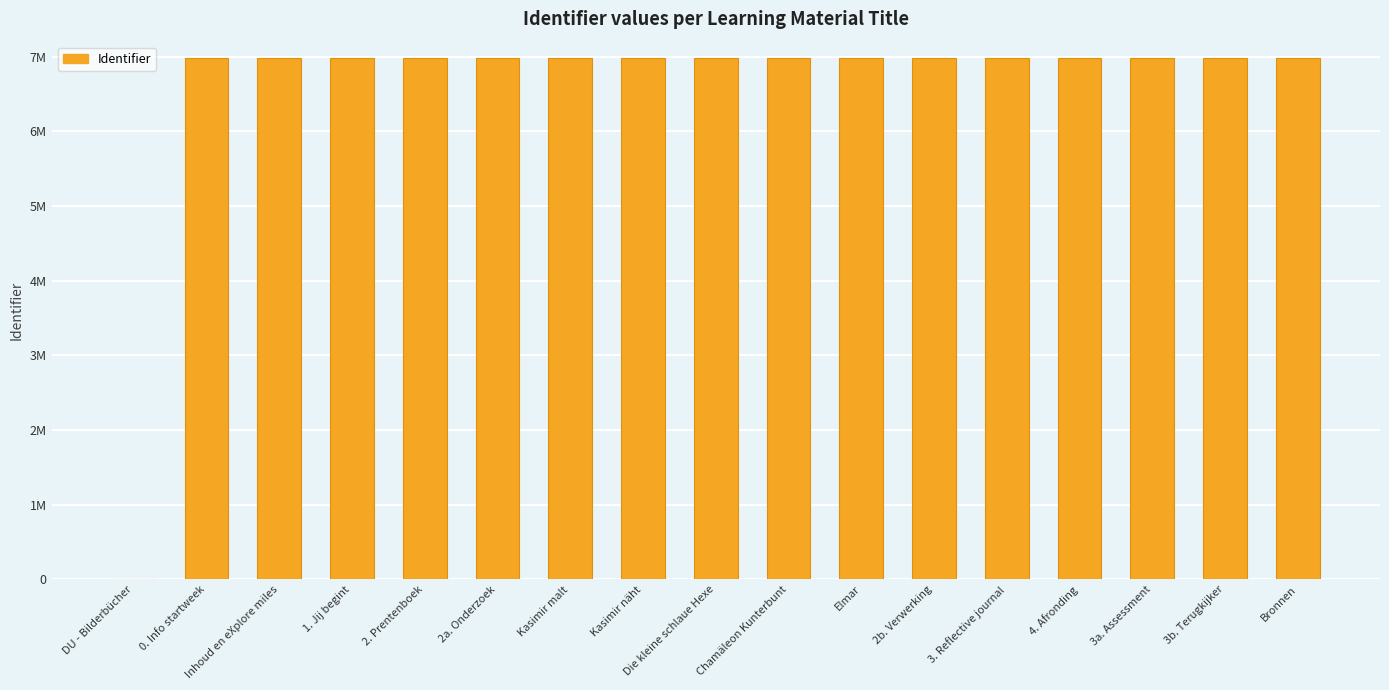

What value does the data have at 0. Info startweek, to the nearest 50?

6977450